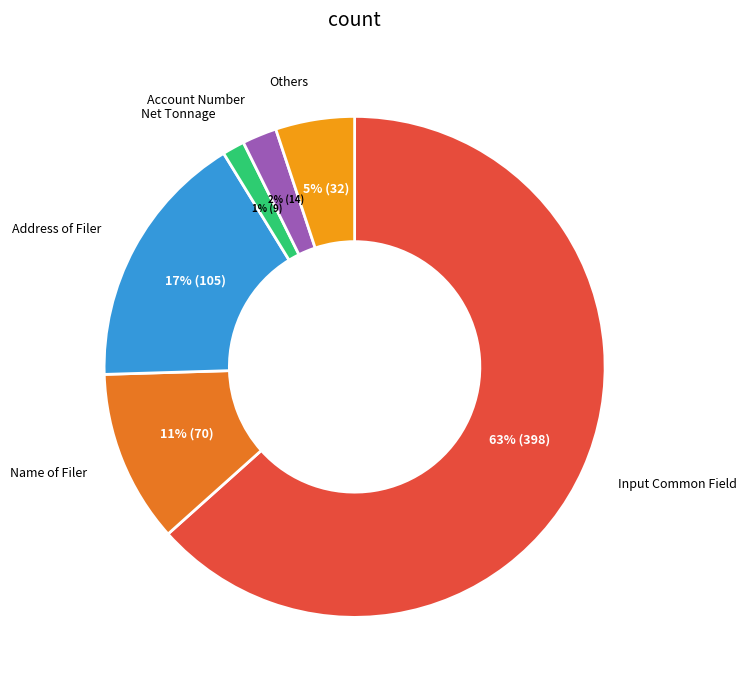

To the nearest percent, what is the average slice percentage?

17%